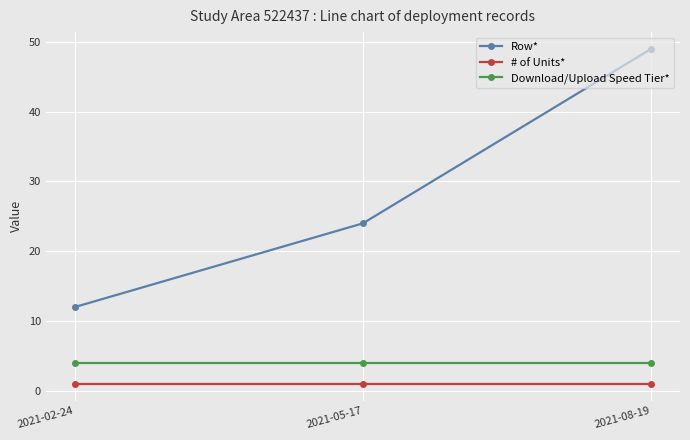

What is the highest value of the Row* series?

49